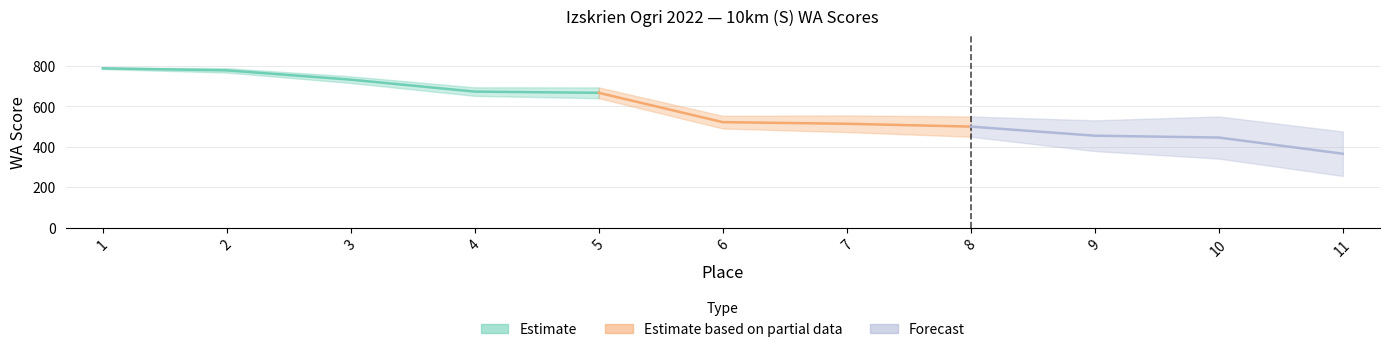

What is the value of the 2nd point from the left?

778